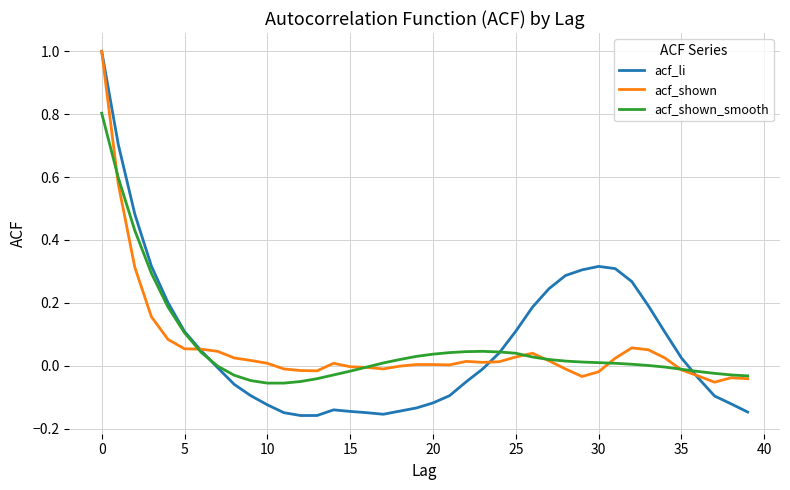

Which series has the widest spread of values?

acf_li